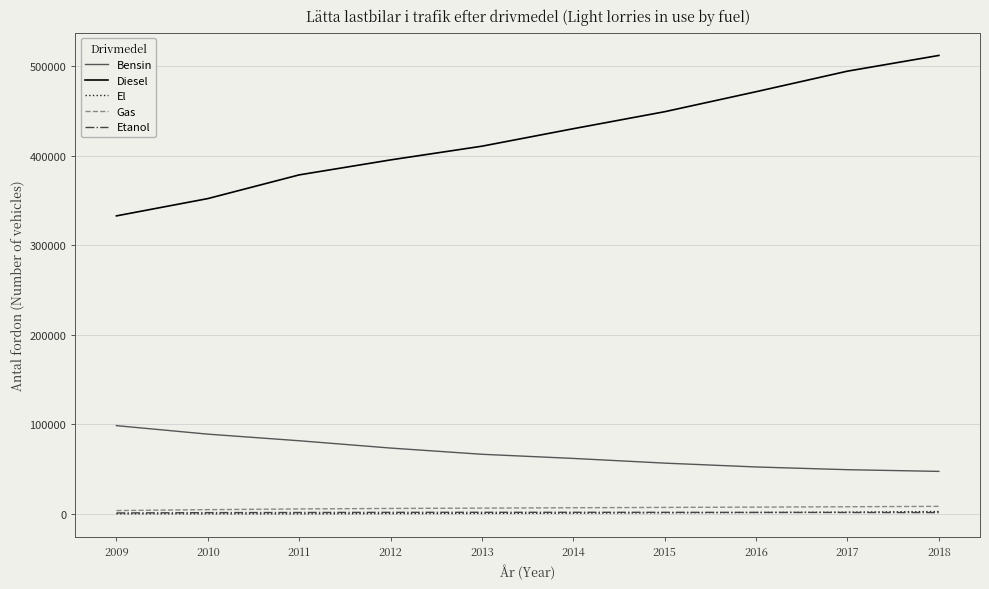

Is the value of Diesel at 2017 greater than the value of El at 2009?

Yes